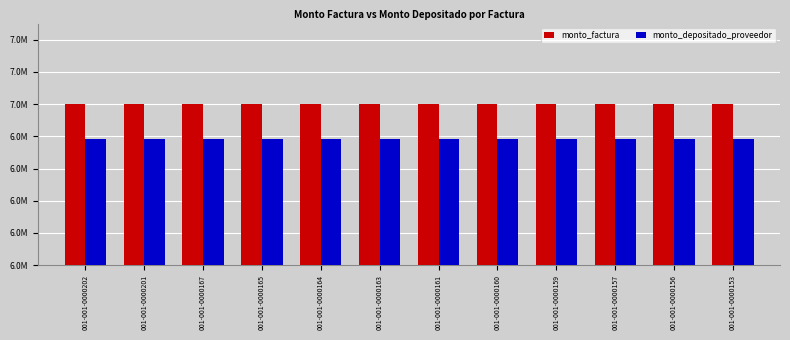

Which has a higher value, 001-001-0000156 or 001-001-0000161?

001-001-0000156